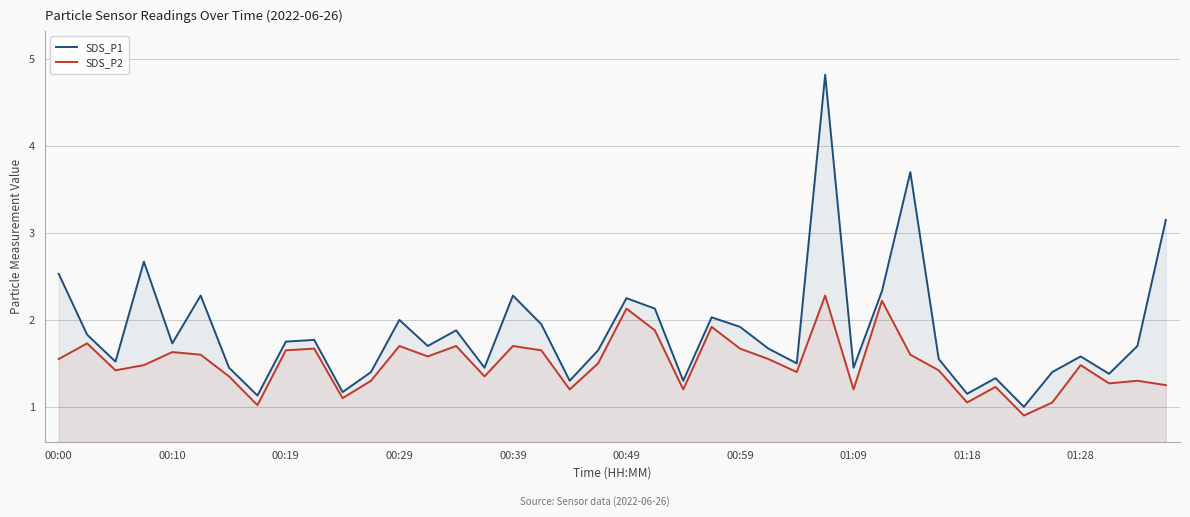

Read the SDS_P2 value at 00:49.

2.1